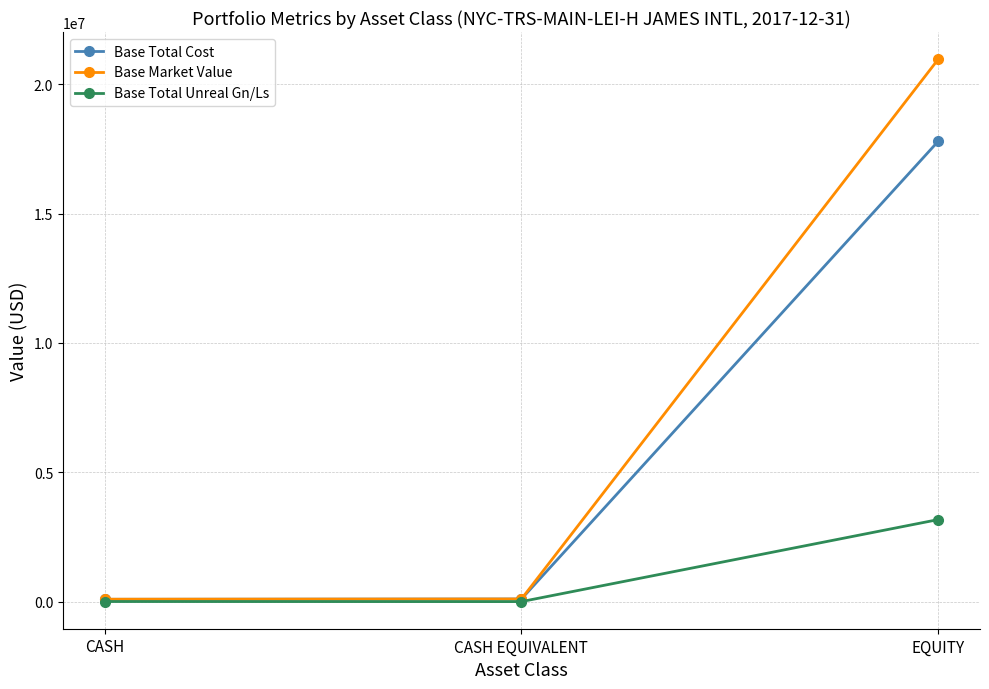

Which category has the highest value in the Base Market Value series?

EQUITY